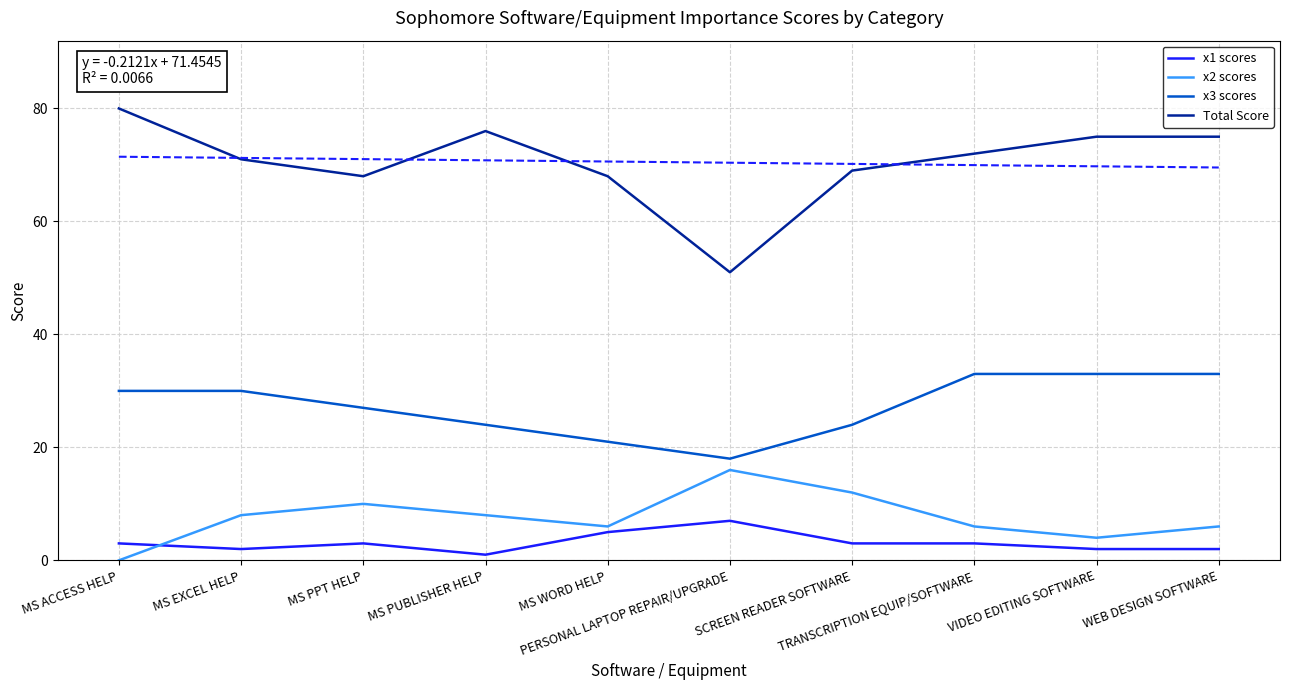

At which label is Total Score closest to 65?

MS PPT HELP